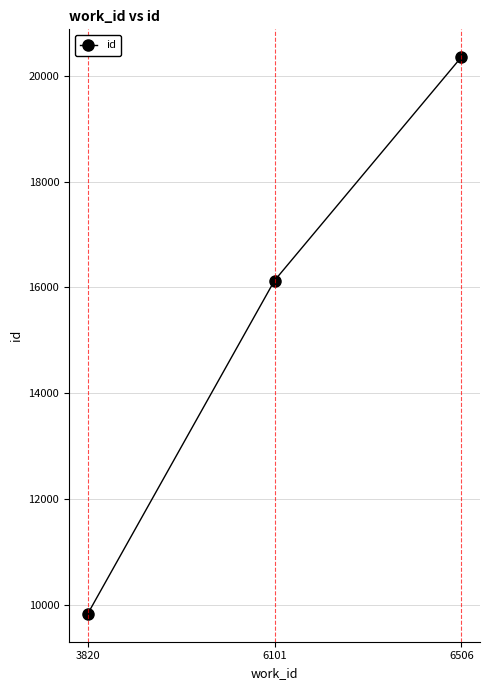

Does the chart have visible grid lines?

Yes